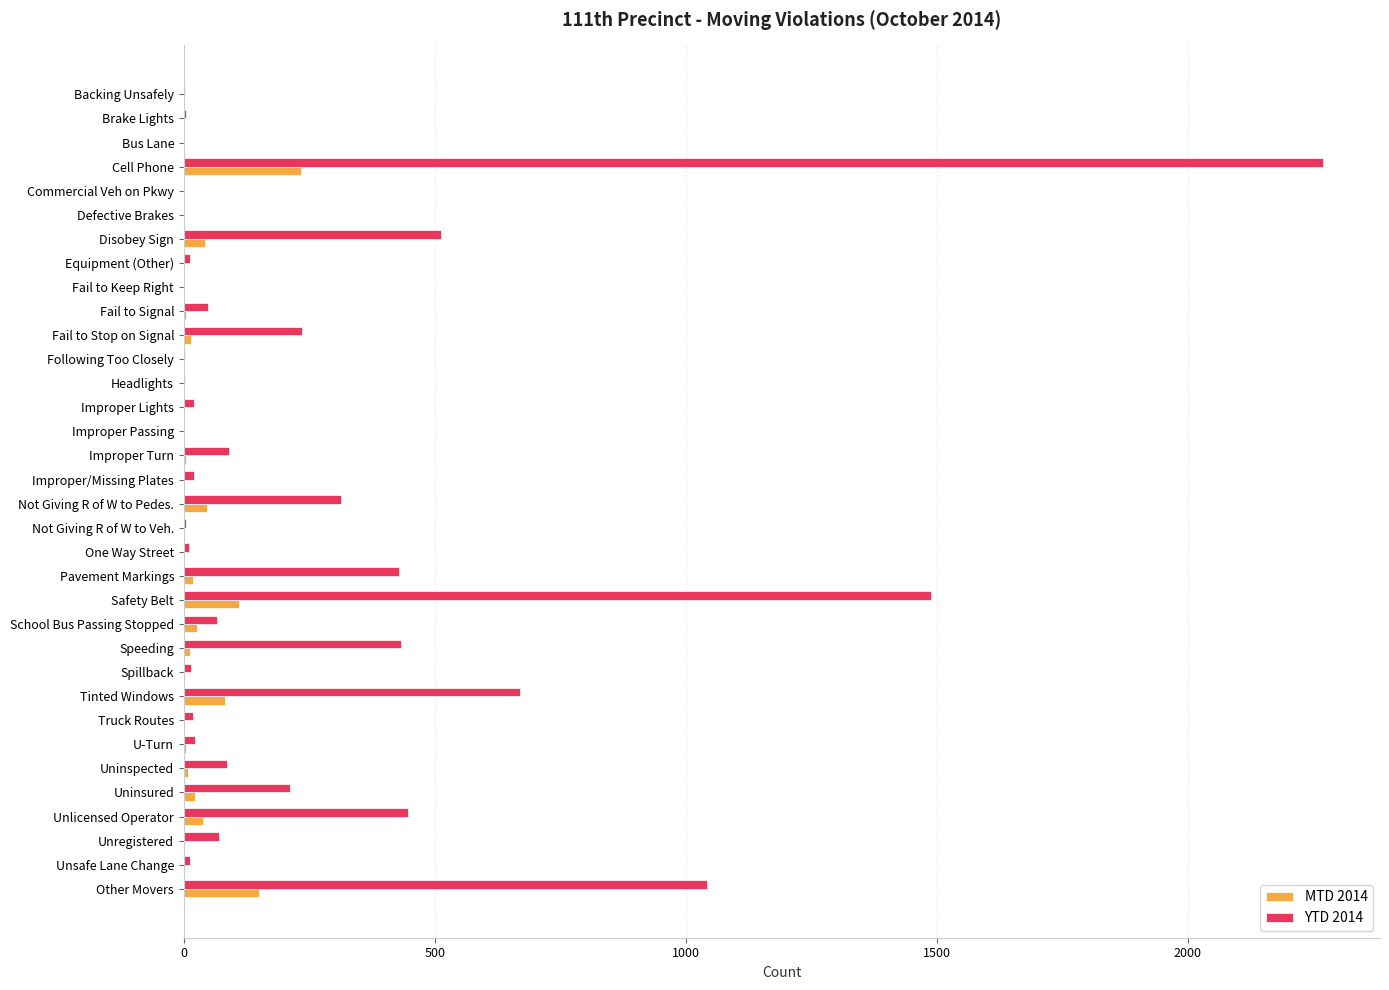

Count the number of categories in the chart.

34